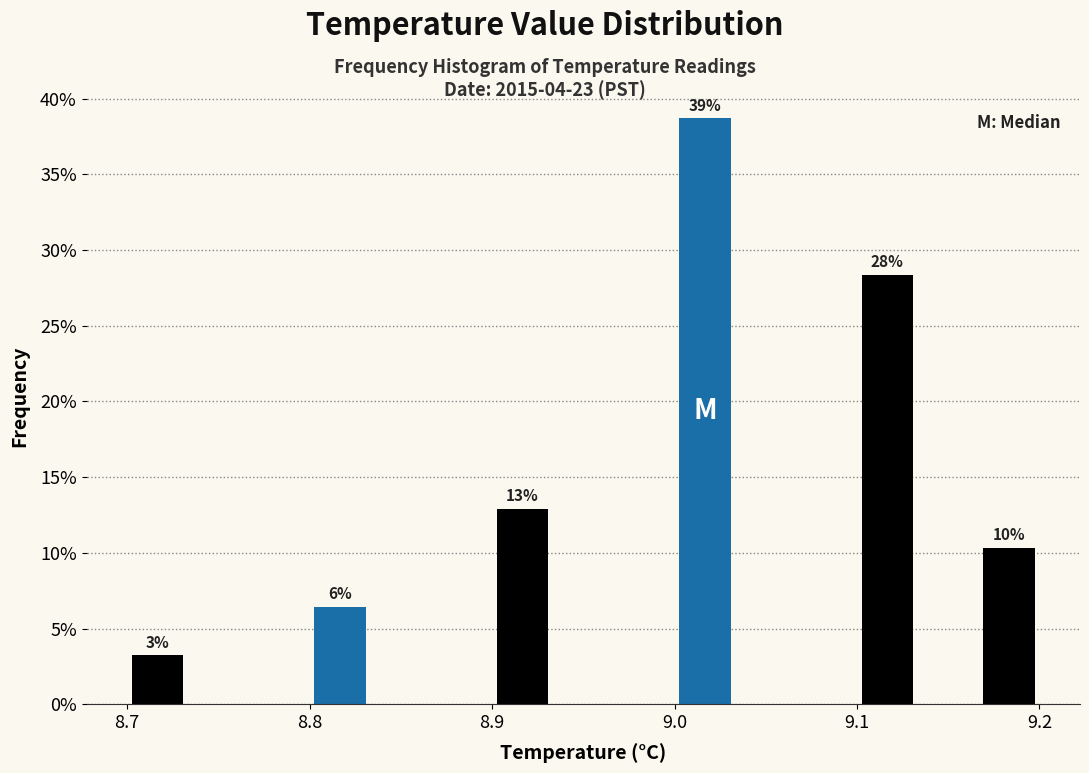

Around what value on the x-axis is the tallest bar? Give the approximate position of its centre, as read against the axis.

9.02